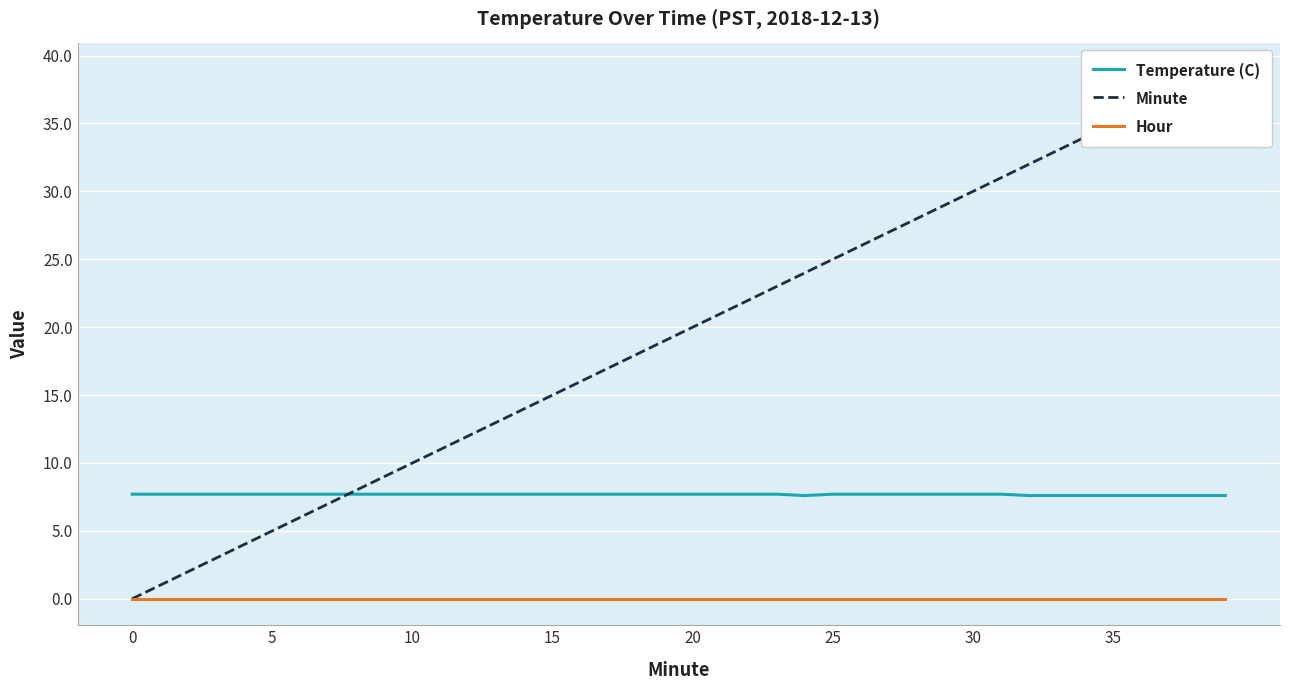

Reading left to right, extract all data points from this chart.

Temperature (C): 7.7	7.7	7.7	7.7	7.7	7.7	7.7	7.7	7.7	7.7	7.7	7.7	7.7	7.7	7.7	7.7	7.7	7.7	7.7	7.7	7.7	7.7	7.7	7.7	7.6	7.7	7.7	7.7	7.7	7.7	7.7	7.7	7.6	7.6	7.6	7.6	7.6	7.6	7.6	7.6
Minute: 0.0	1.0	2.0	3.0	4.0	5.0	6.0	7.0	8.0	9.0	10.0	11.0	12.0	13.0	14.0	15.0	16.0	17.0	18.0	19.0	20.0	21.0	22.0	23.0	24.0	25.0	26.0	27.0	28.0	29.0	30.0	31.0	32.0	33.0	34.0	35.0	36.0	37.0	38.0	39.0
Hour: 0.0	0.0	0.0	0.0	0.0	0.0	0.0	0.0	0.0	0.0	0.0	0.0	0.0	0.0	0.0	0.0	0.0	0.0	0.0	0.0	0.0	0.0	0.0	0.0	0.0	0.0	0.0	0.0	0.0	0.0	0.0	0.0	0.0	0.0	0.0	0.0	0.0	0.0	0.0	0.0